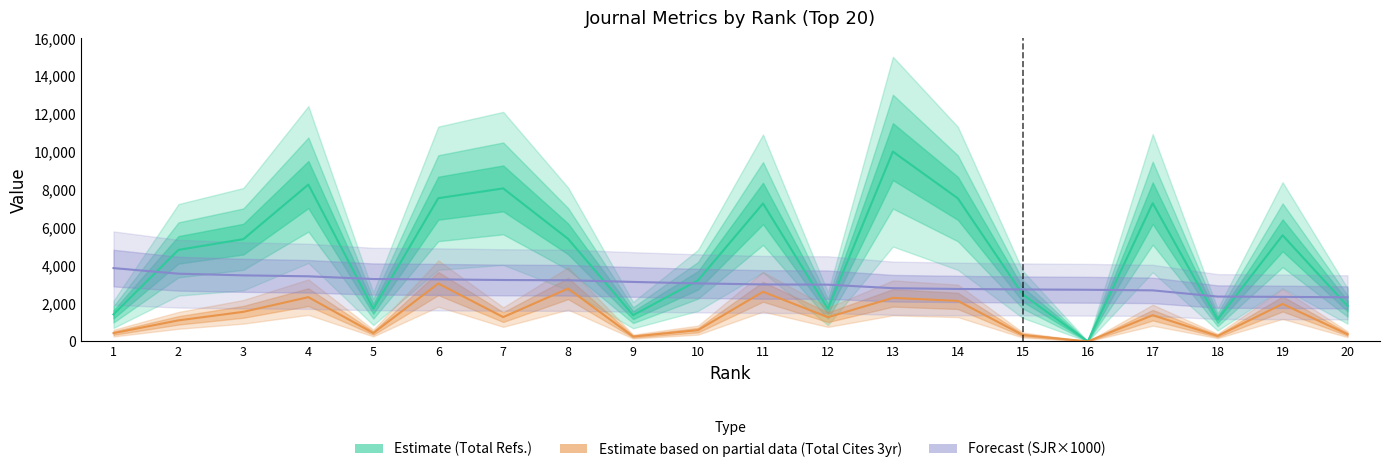

What is the difference between the highest and lowest values at 15?

2405